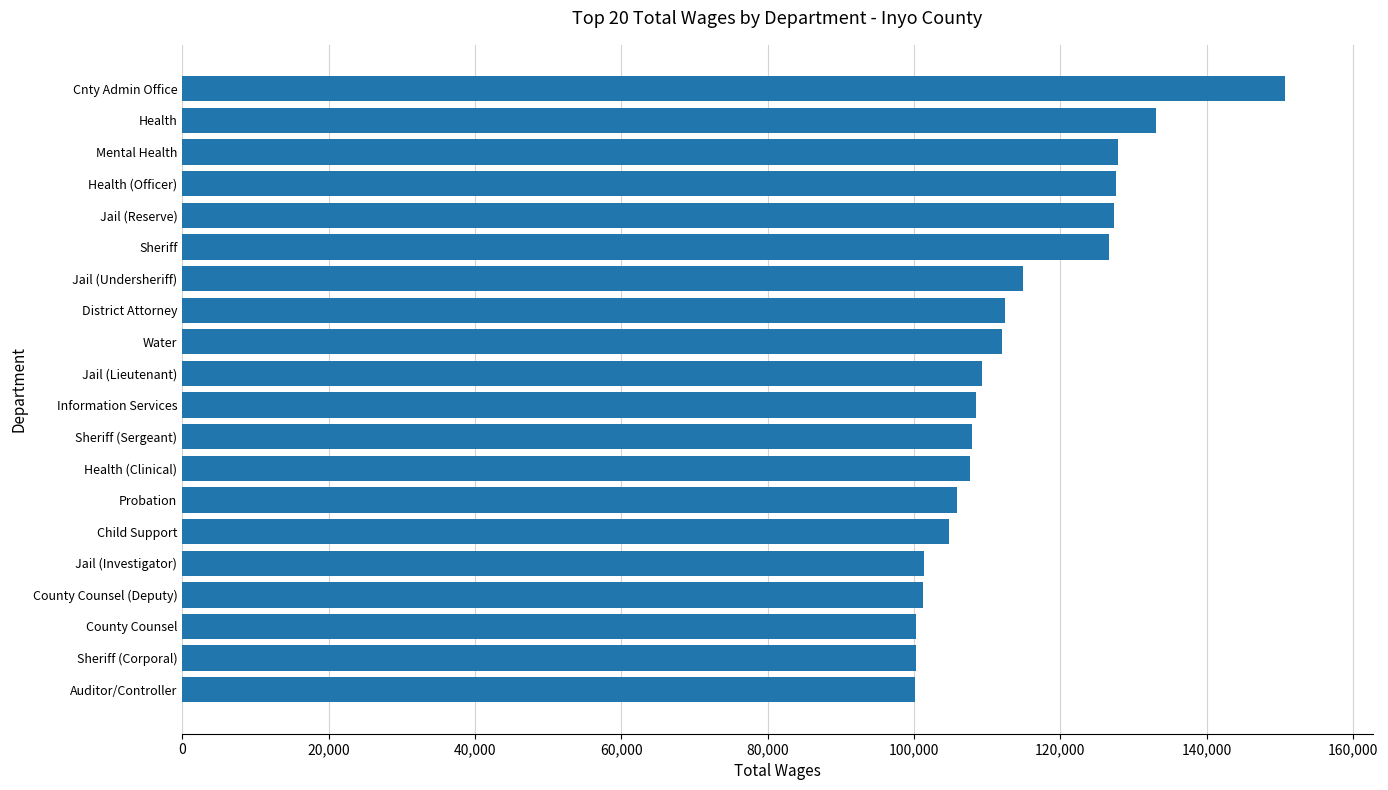

How many distinct data groups are displayed?

1